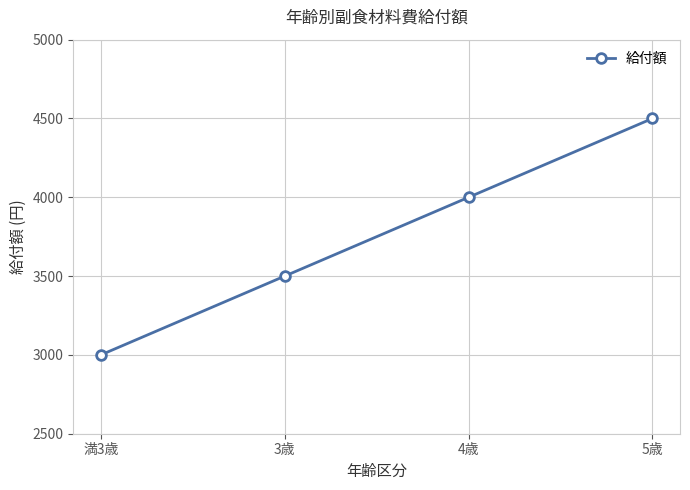

What is the difference between the maximum and minimum values?

1500